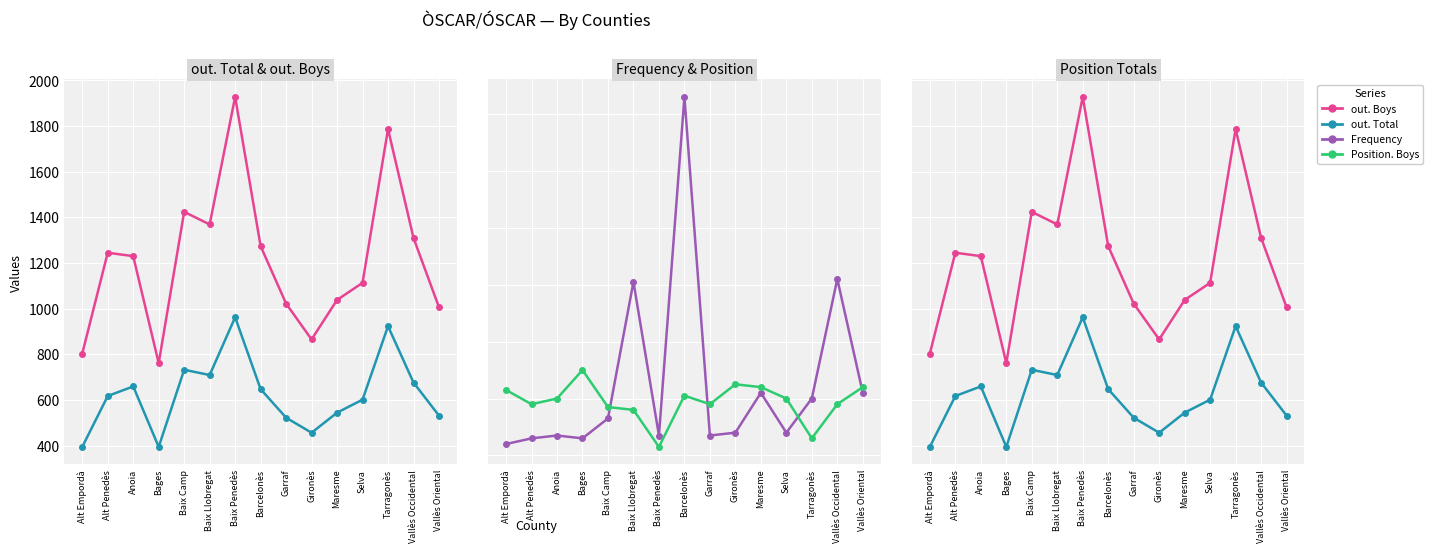

How many data points in out. Boys are above 1230?

7